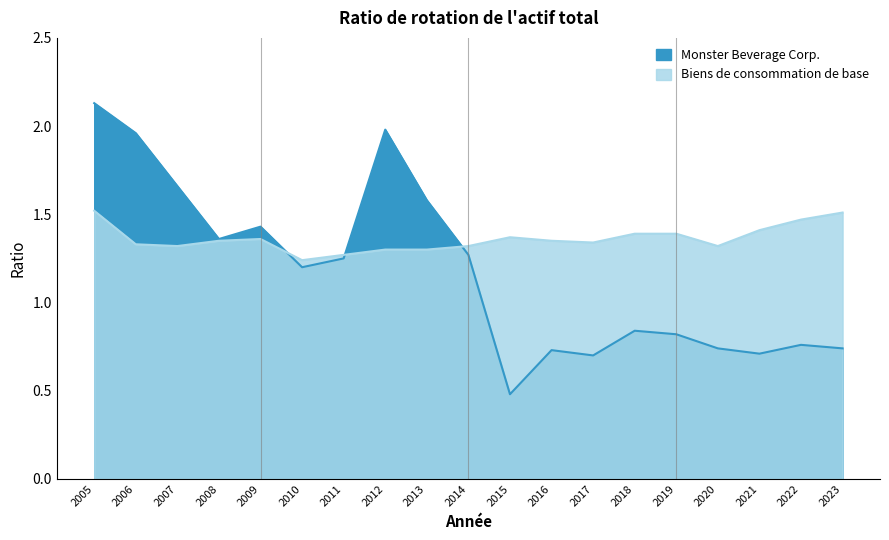

Where is Biens de consommation de base nearest to the value 1?

2010